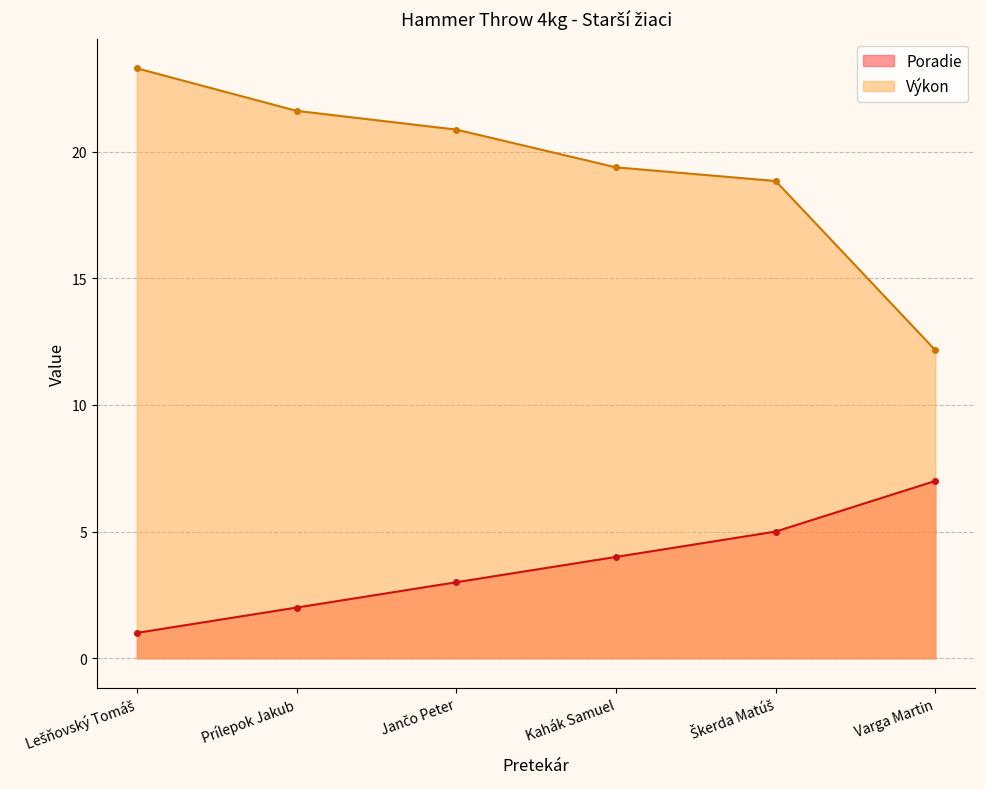

True or false: Poradie has more than 2 points higher than both neighbors.

False